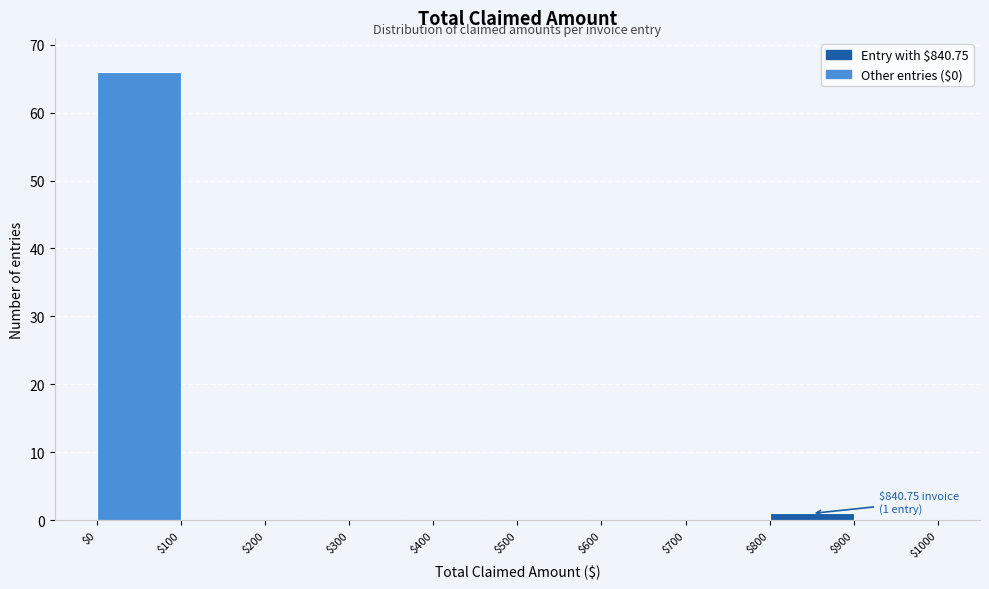

Over which range of the x-axis is the bar tallest?

$0 to $100